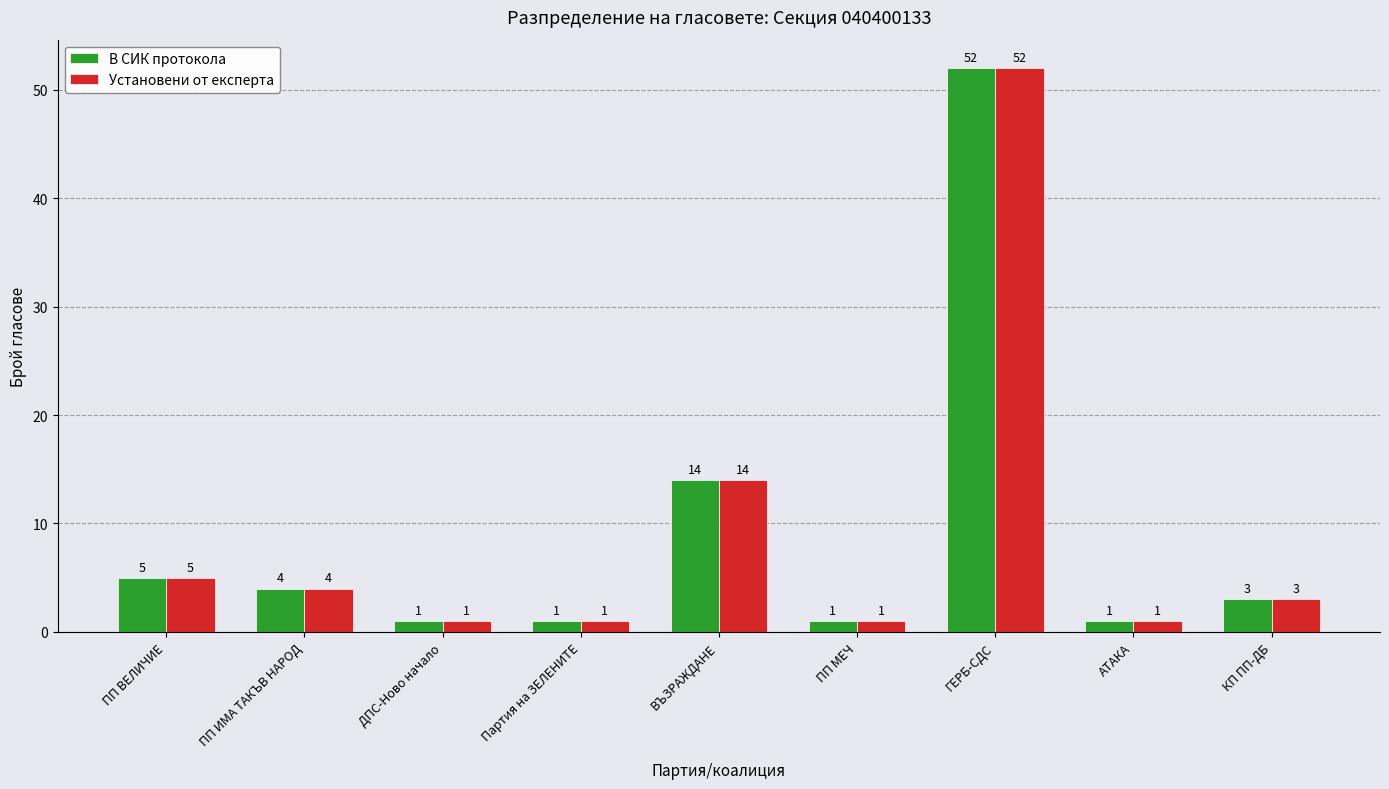

True or false: Установени от експерта has a value of 1 at АТАКА.

True